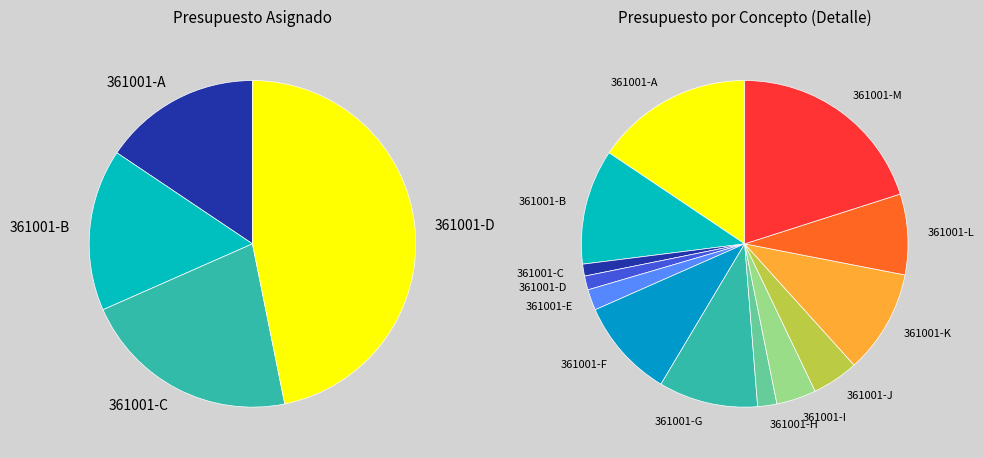

How many slices are in this pie chart?

13